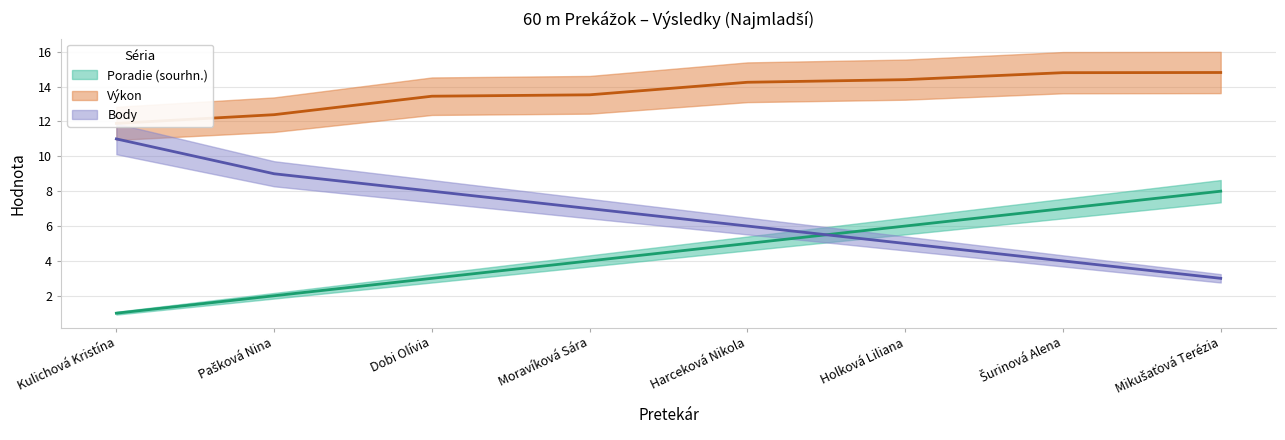

At which category does the chart reach its minimum across all series?

Kulichová Kristína